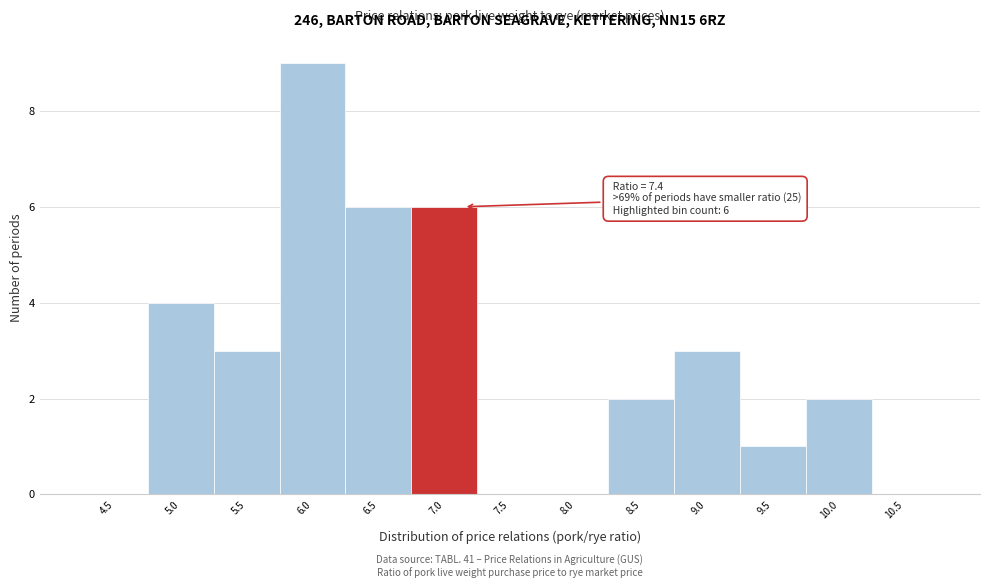

Reading left to right, extract all data points from this chart.

4.5=0	5.0=4	5.5=3	6.0=9	6.5=6	7.0=6	7.5=0	8.0=0	8.5=2	9.0=3	9.5=1	10.0=2	10.5=0